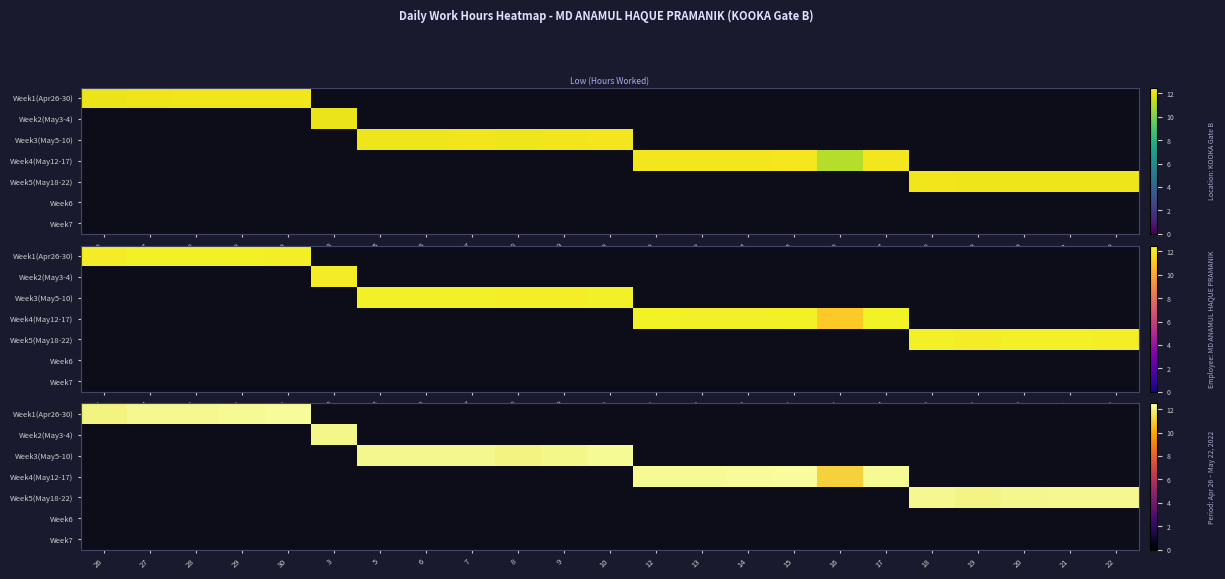

Which has a higher value, 12 or 6?

6